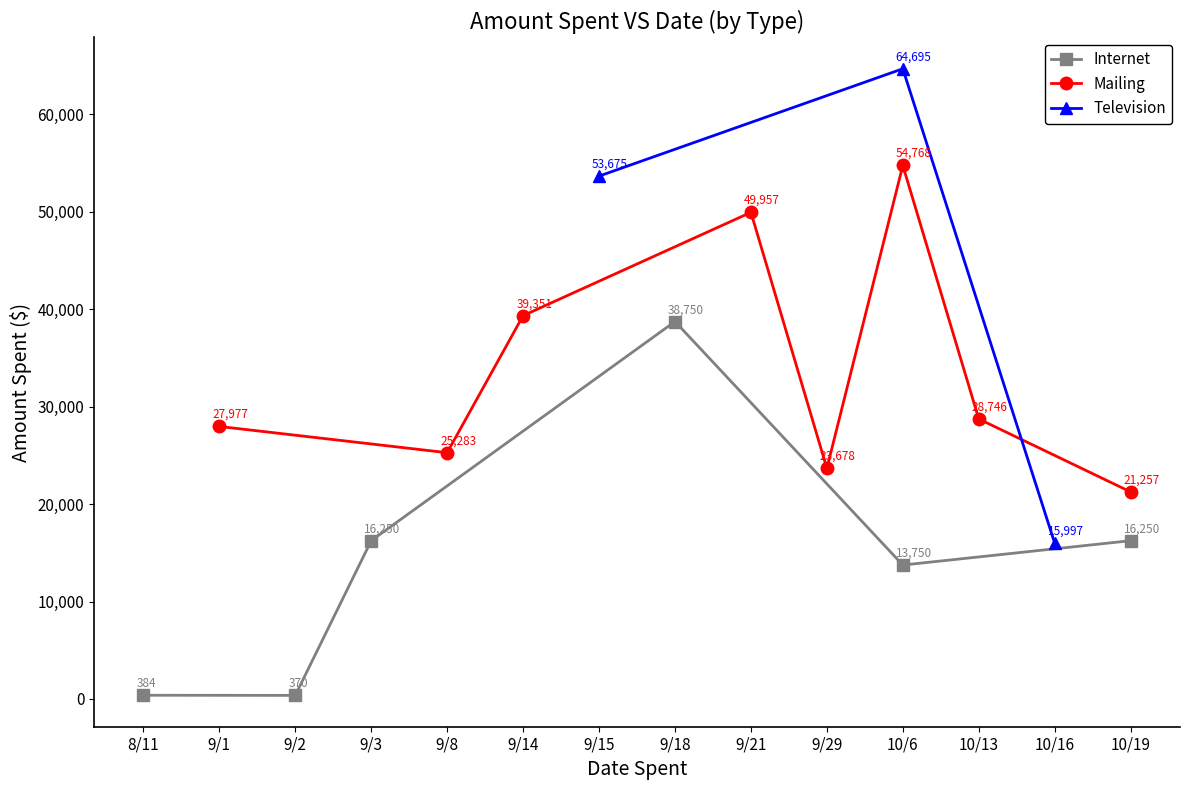

True or false: Internet has more than 2 points higher than both neighbors.

False